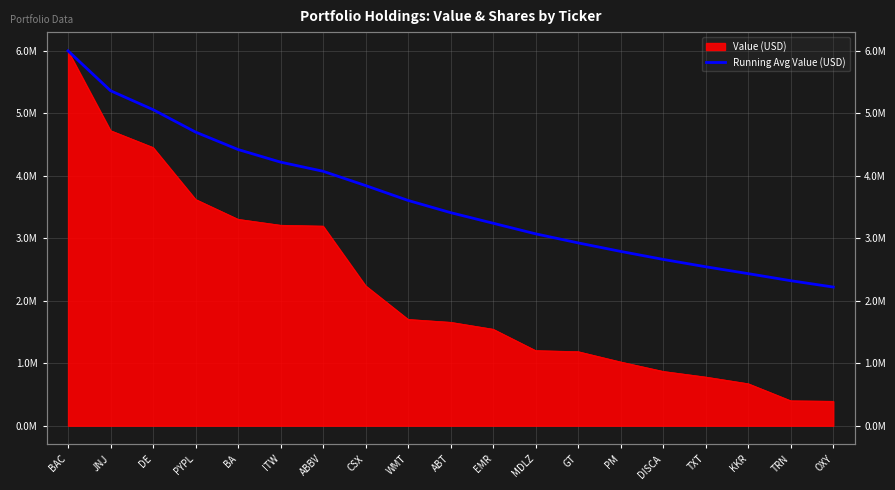

Which has a higher value, MDLZ or PYPL?

PYPL